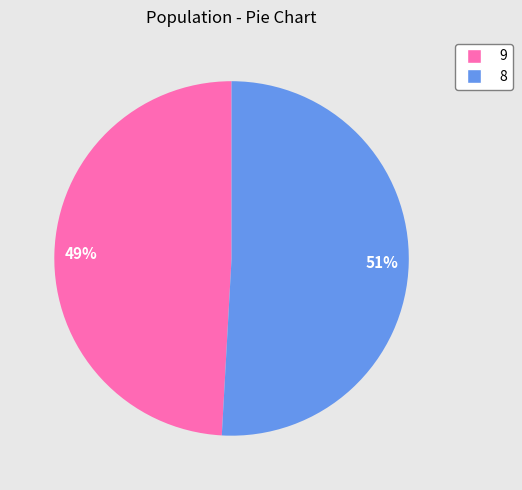

To the nearest percent, what is the average slice percentage?

50%